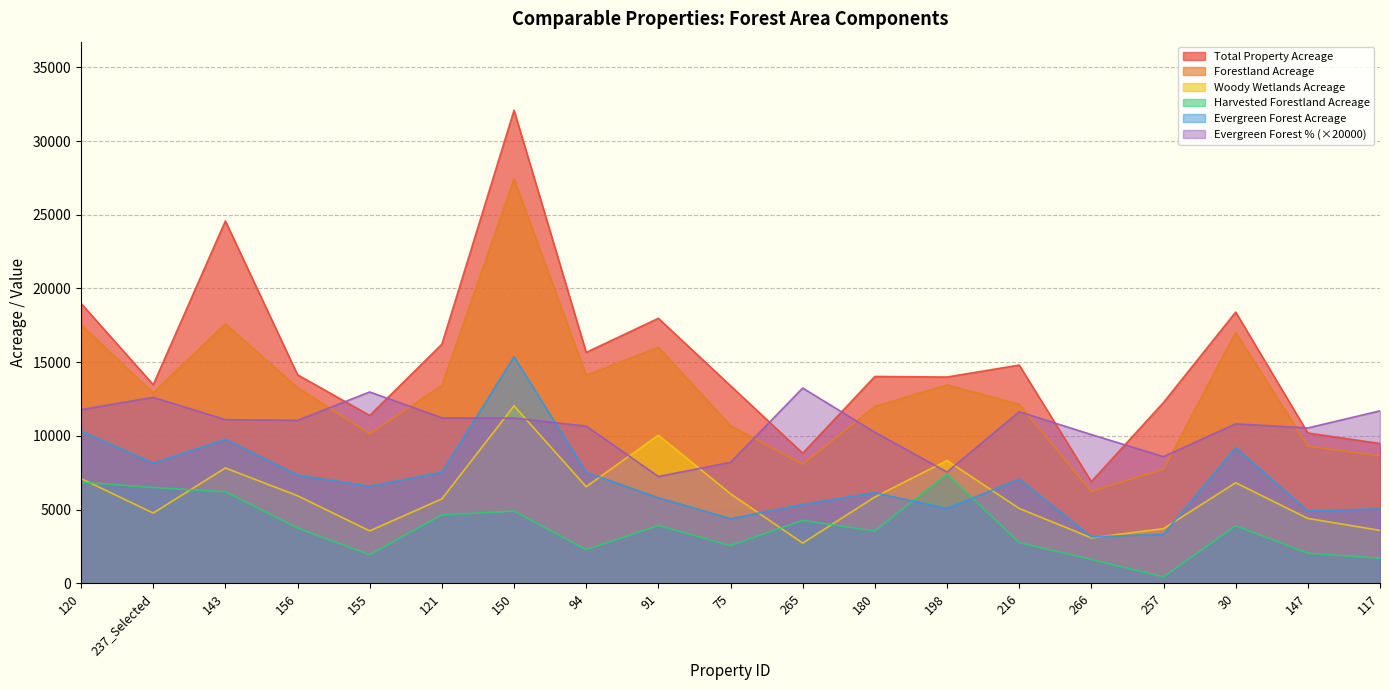

Count the number of categories in the chart.

19